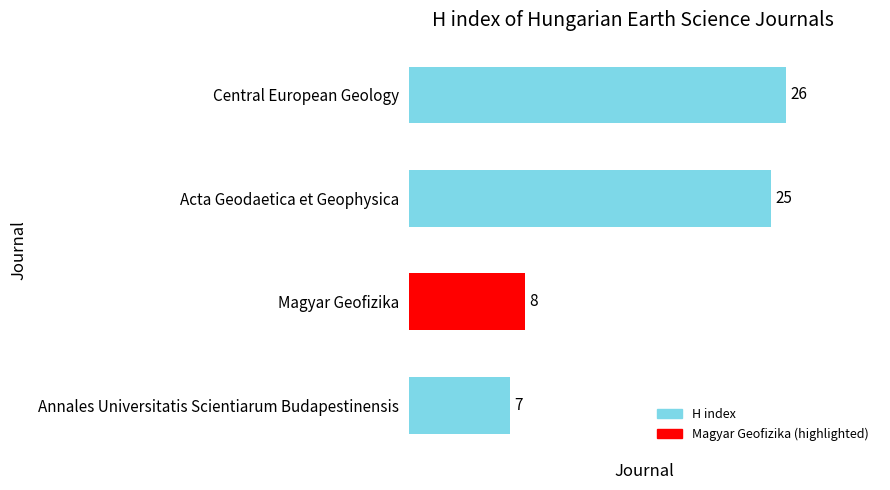

At which label is the value closest to 16?

Magyar Geofizika